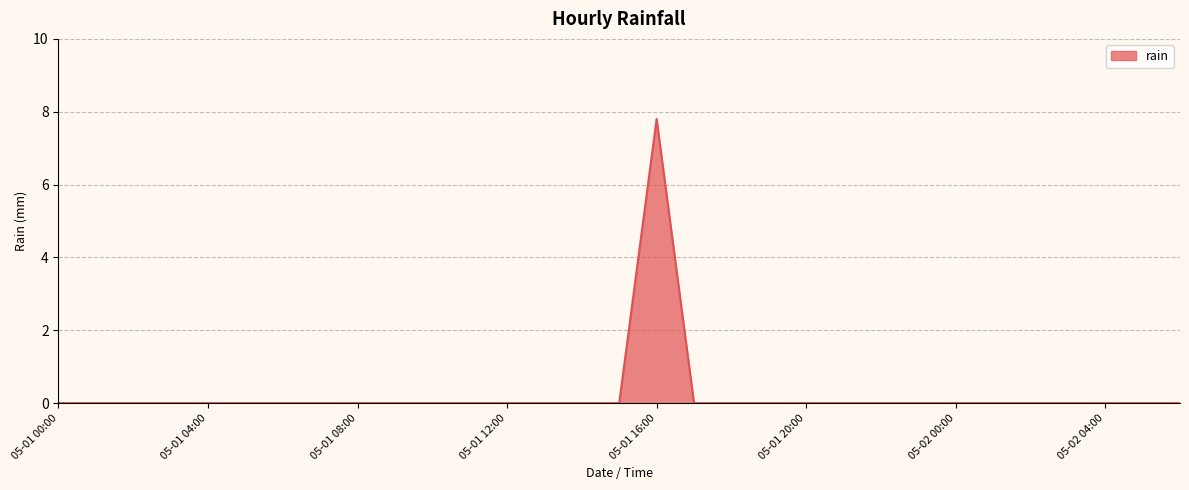

Reading right to left, transcribe all the data shown in this chart.

0.0	0.0	0.0	0.0	0.0	0.0	0.0	0.0	0.0	0.0	0.0	0.0	0.0	0.0	7.8	0.0	0.0	0.0	0.0	0.0	0.0	0.0	0.0	0.0	0.0	0.0	0.0	0.0	0.0	0.0	0.0